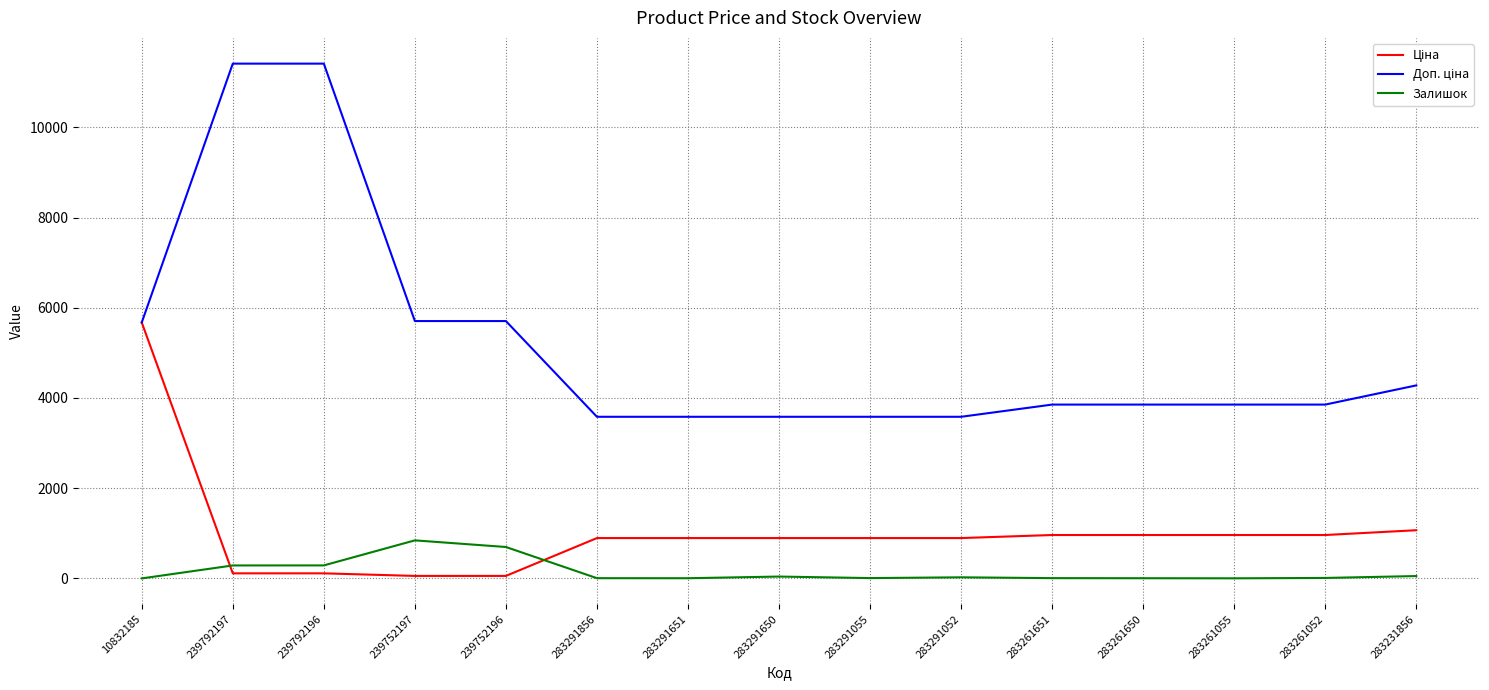

Is it true that Залишок equals 845.0 at 239752197?

True